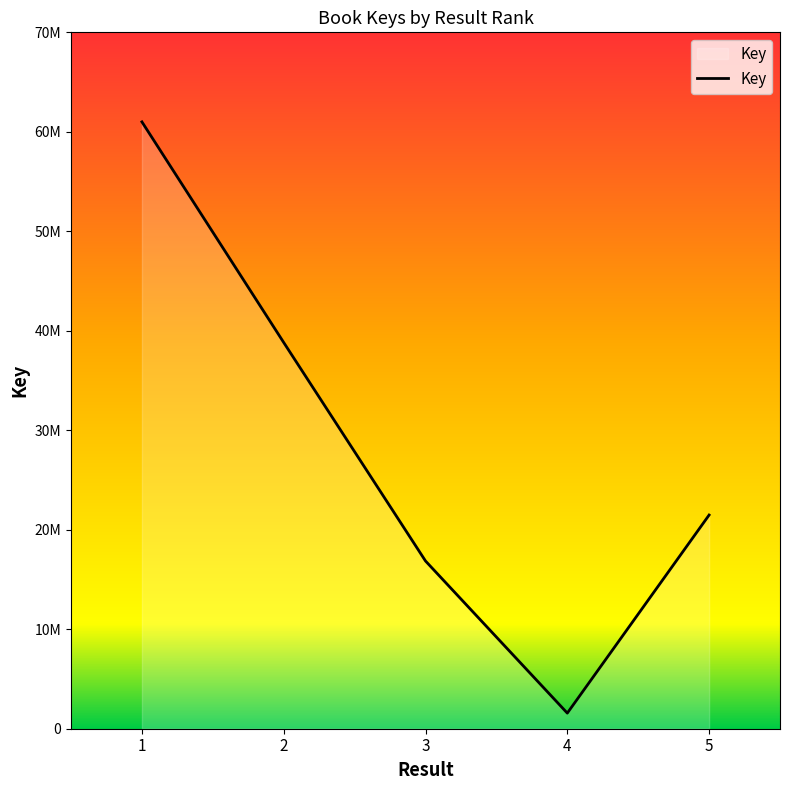

List the labels in order of value, smallest first.

4, 3, 5, 2, 1